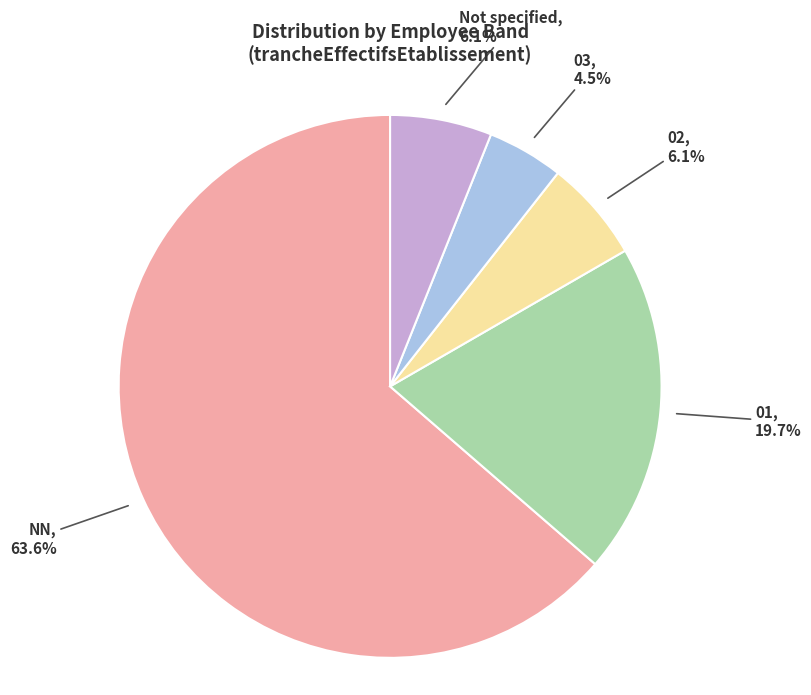

How many slices are in this pie chart?

5